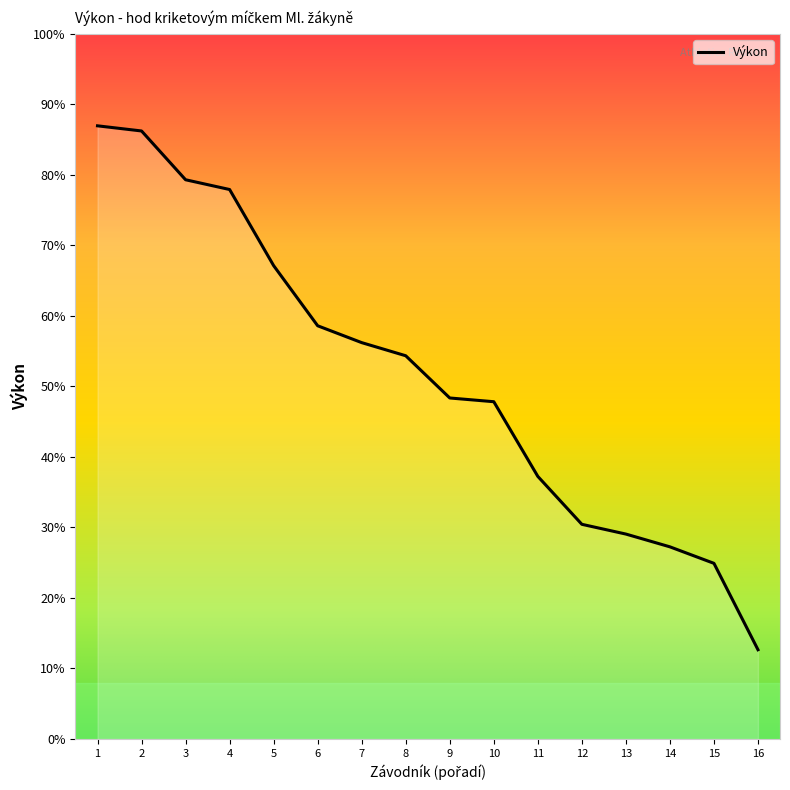

Does the chart display data point markers on the line(s)?

No